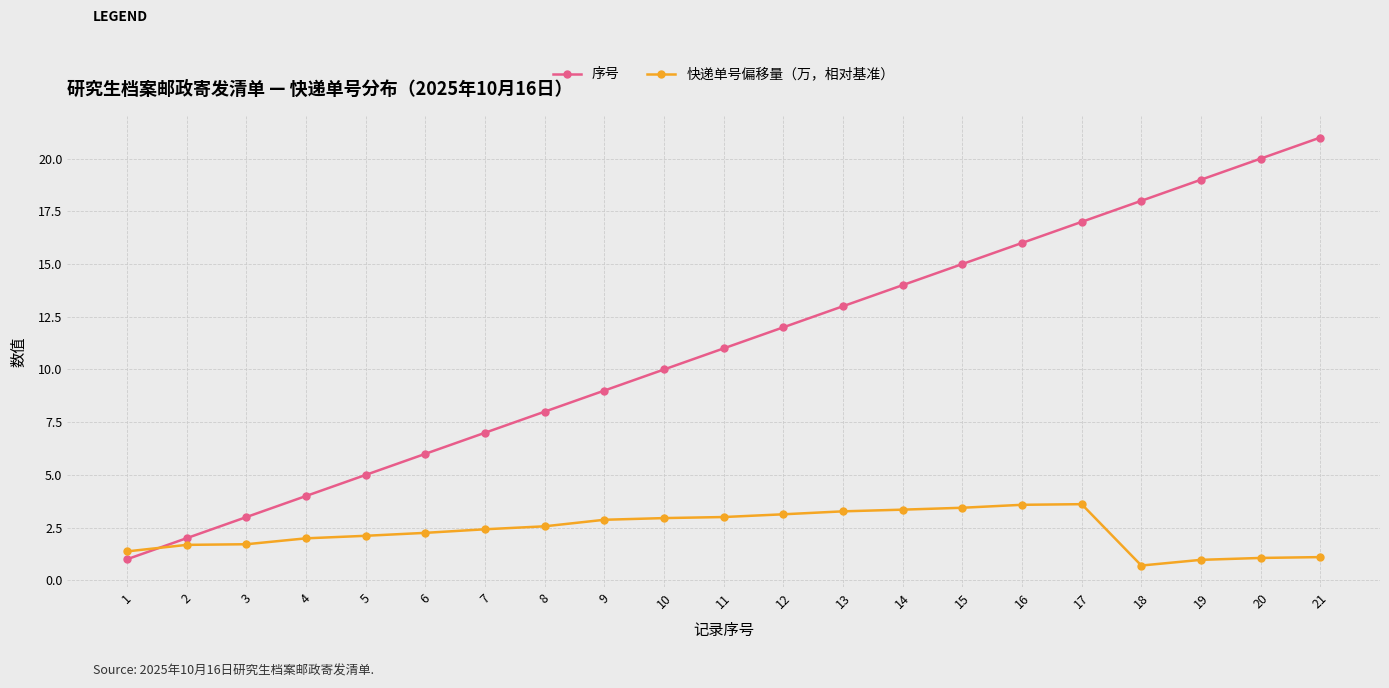

What is the difference between the highest and lowest values at 11?

8.0